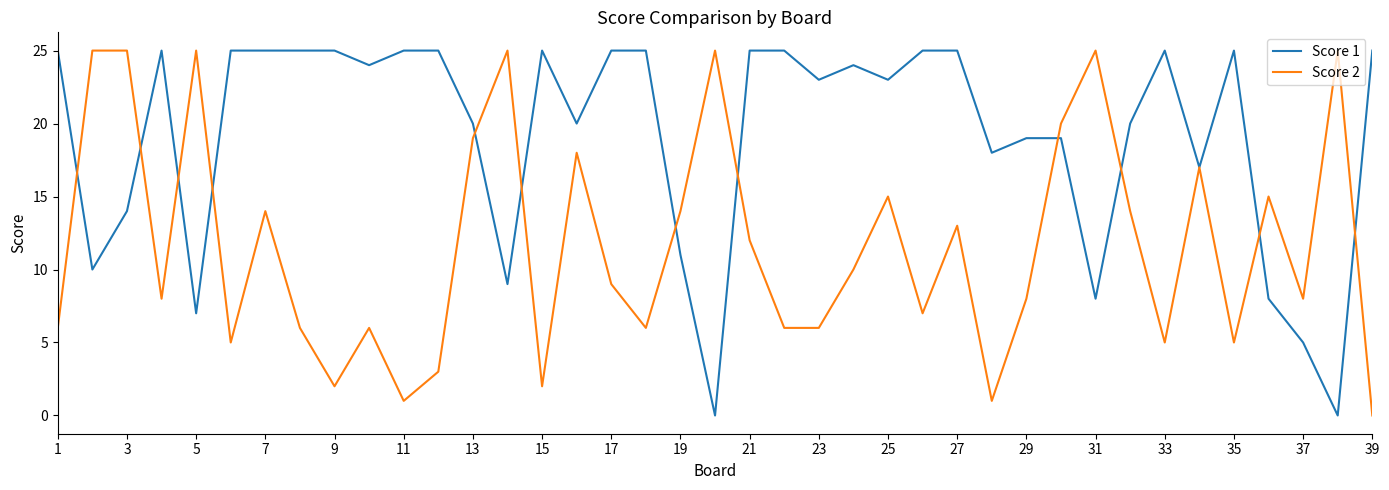

Which series has the largest total across all categories?

Score 1